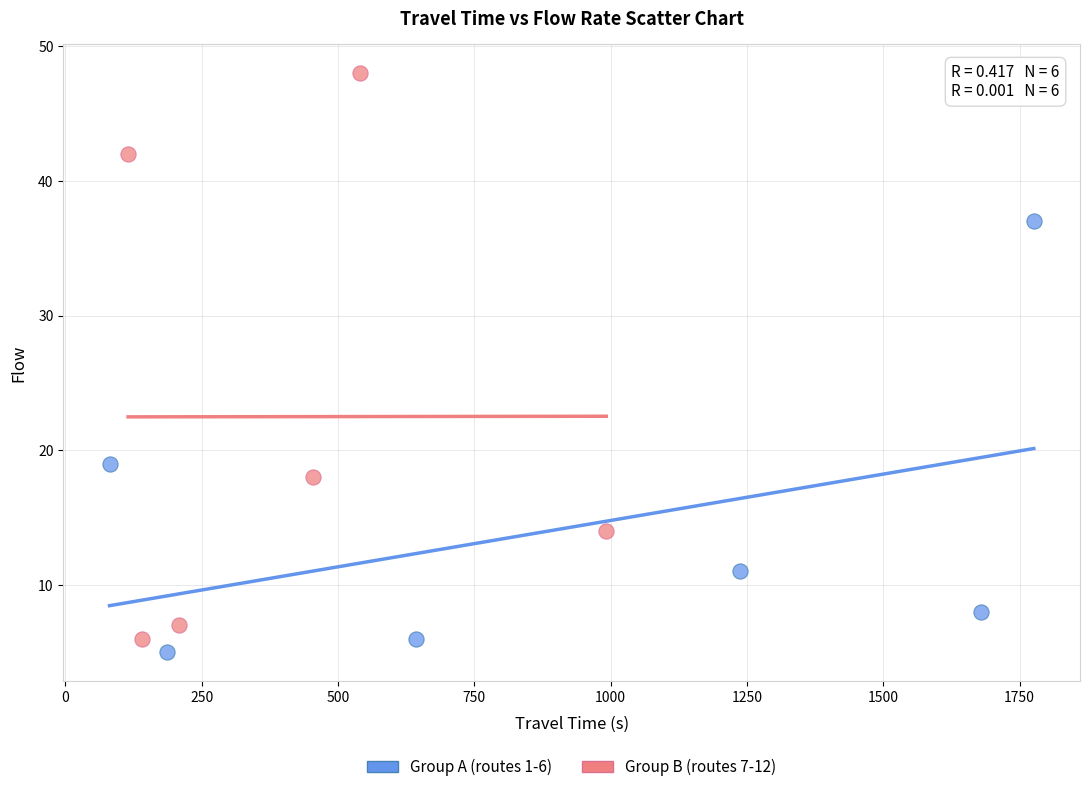

Which series reaches the minimum Y coordinate?

Group A (routes 1-6)